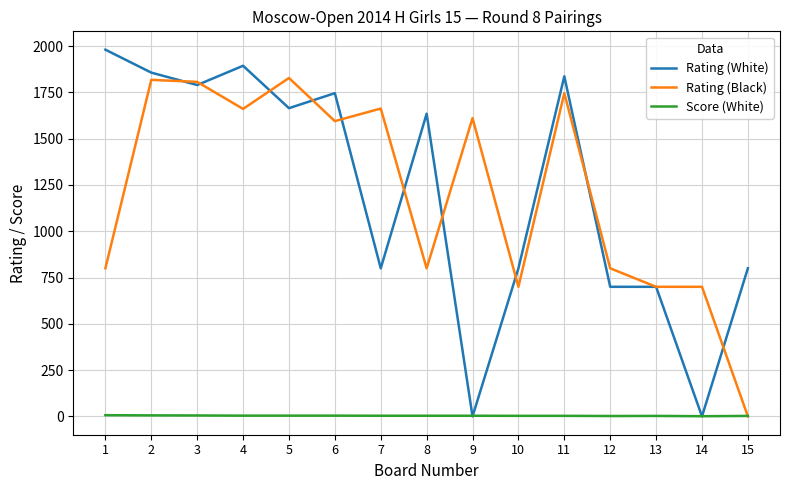

Rank the series by their maximum value, from highest to lowest.

Rating (White), Rating (Black), Score (White)